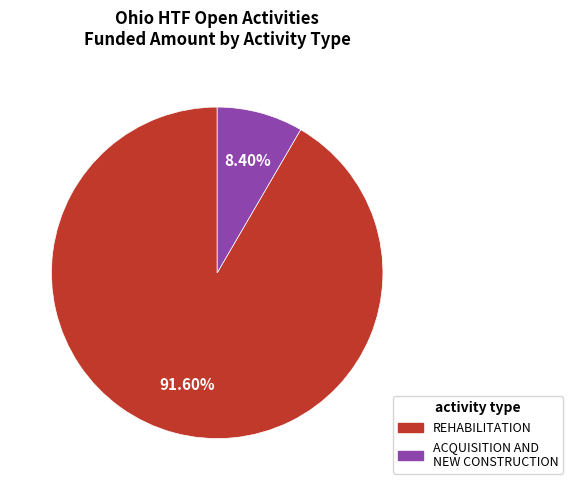

Does any single category account for the majority?

Yes